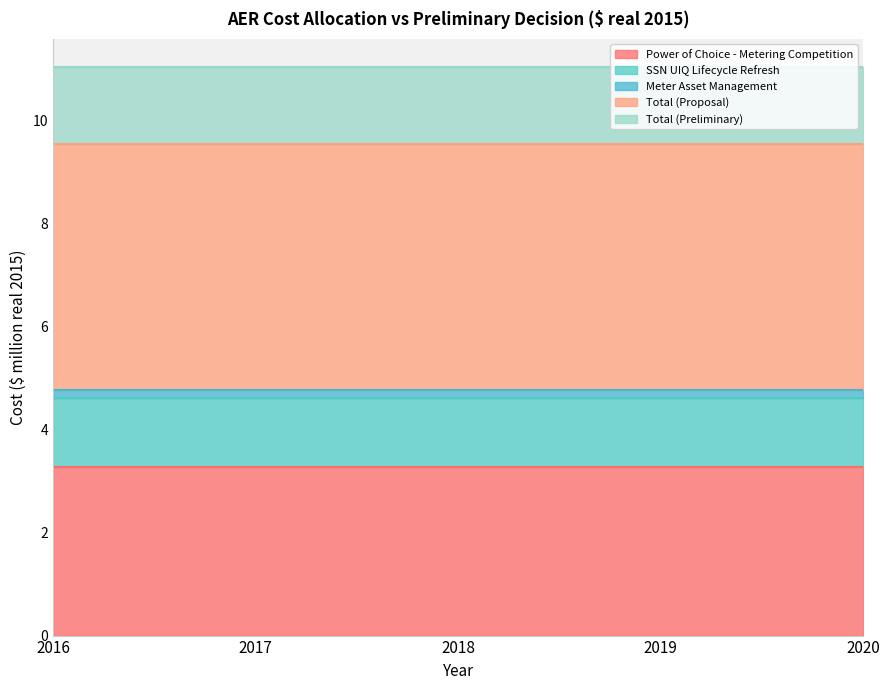

The value of Total (Preliminary) at 2016 is 0.5. True or false?

False